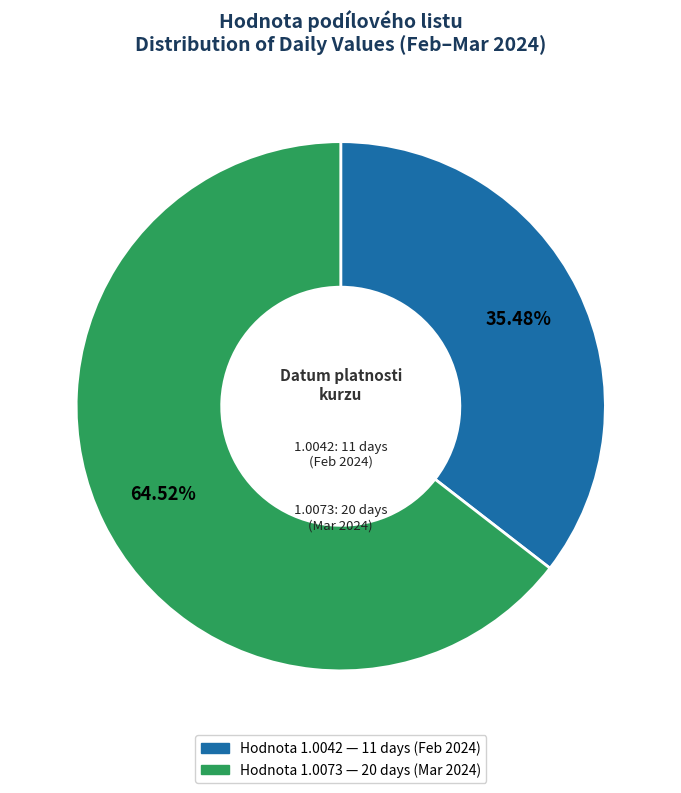

Is there any slice that represents more than half of the pie?

Yes